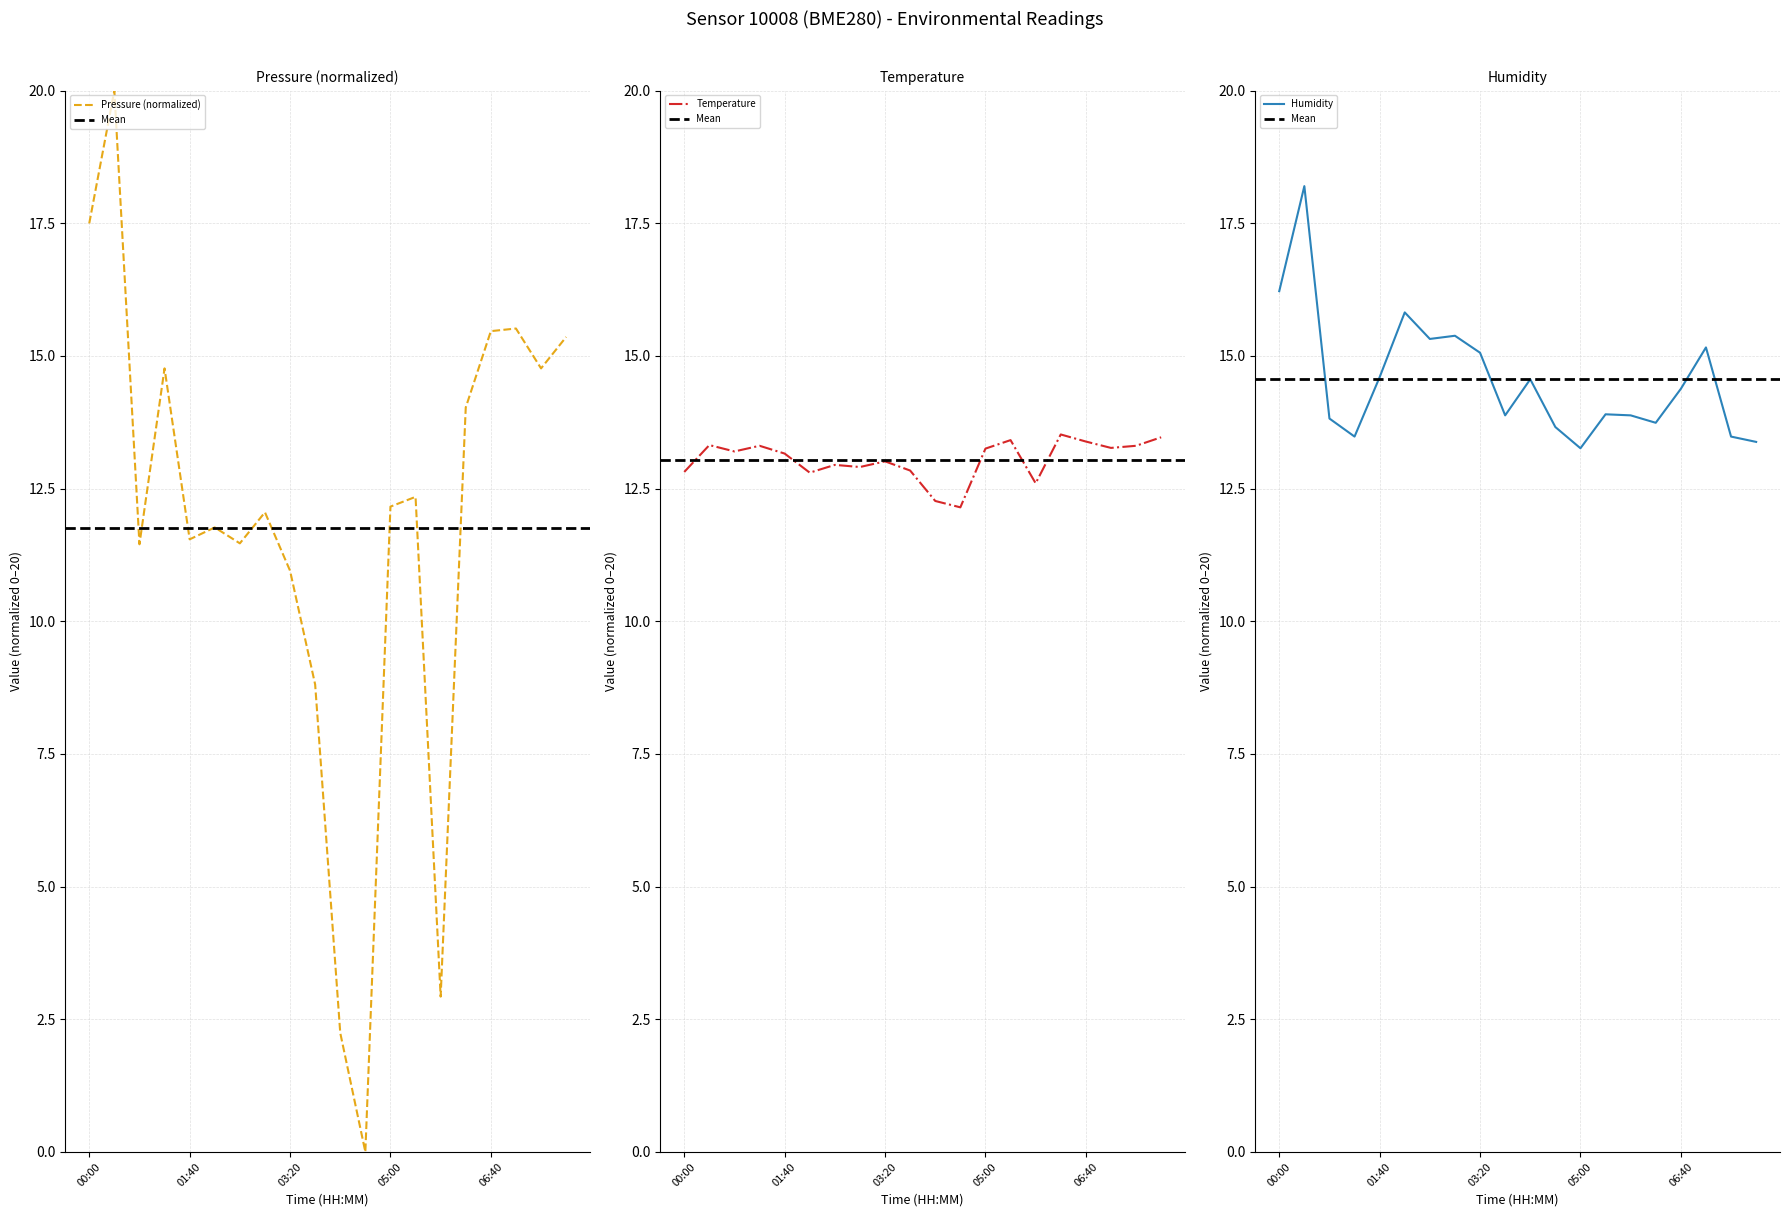

What is the approximate value of pressure at 01:15?

14.8